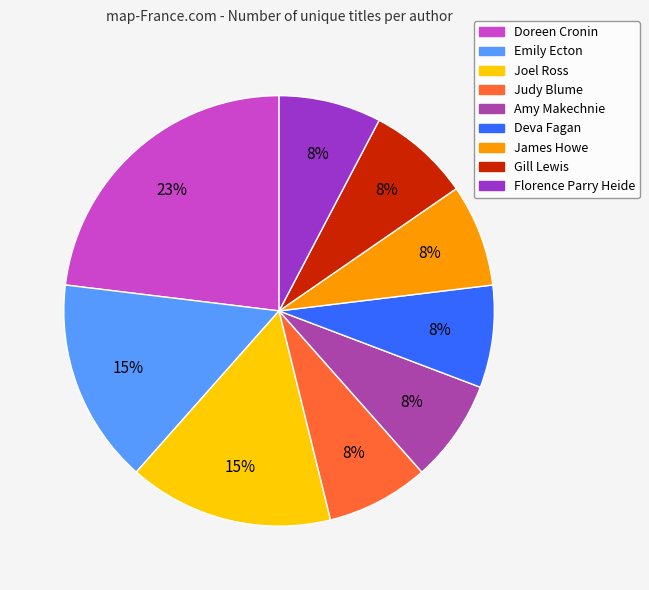

To the nearest percent, what portion does Florence Parry Heide represent?

8%